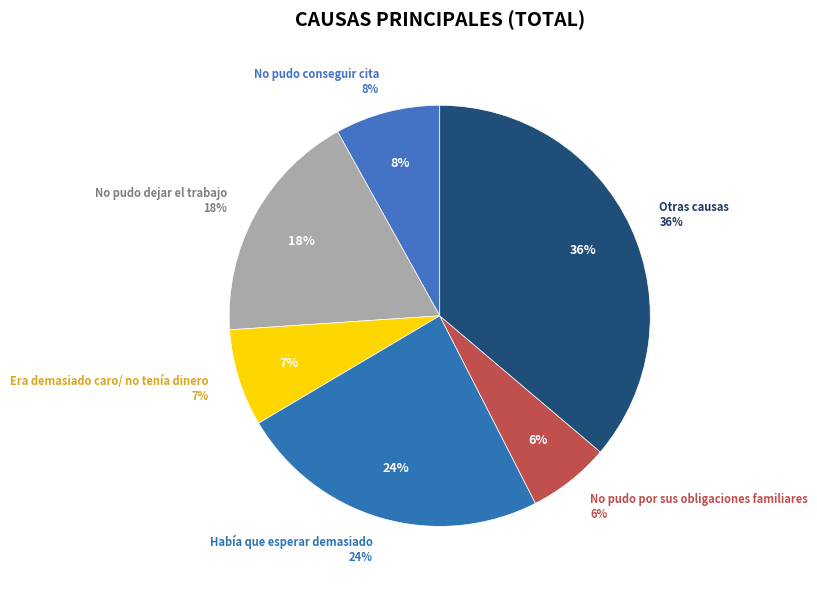

What is the largest slice in the pie chart?

Otras causas